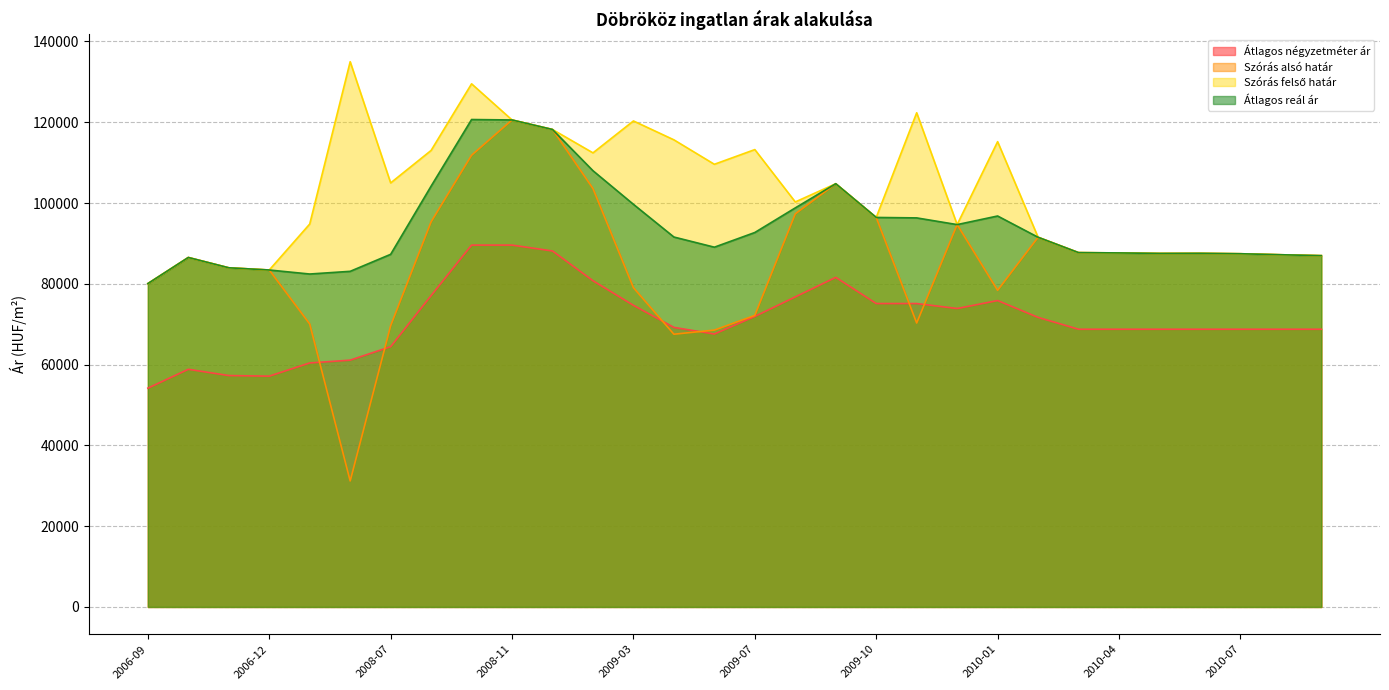

At which category does Átlagos reál ár reach its first local valley?

2008-05